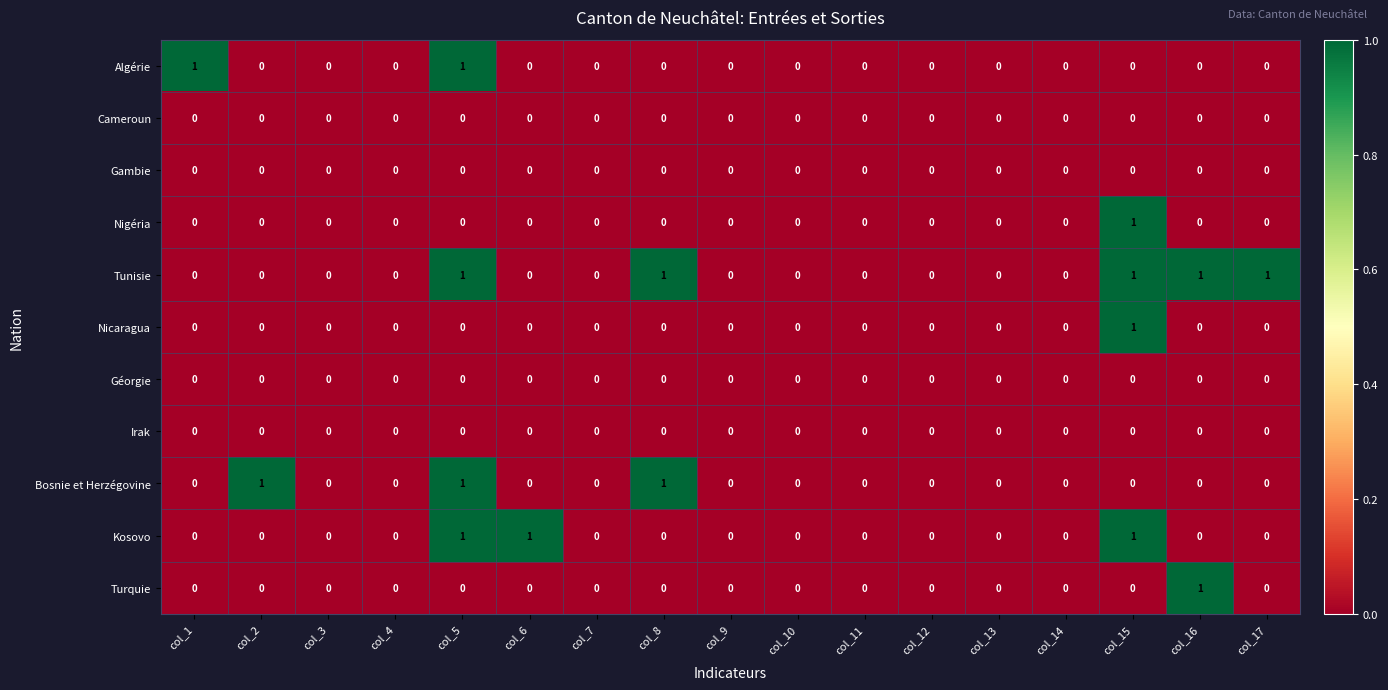

True or false: Nigéria has a value of 0 at col_8.

True